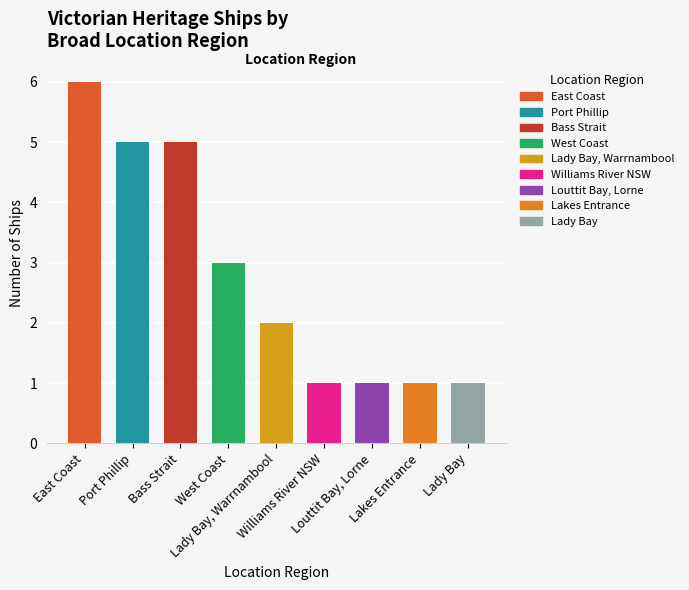

Is it true that the value at Lady Bay is 0?

False